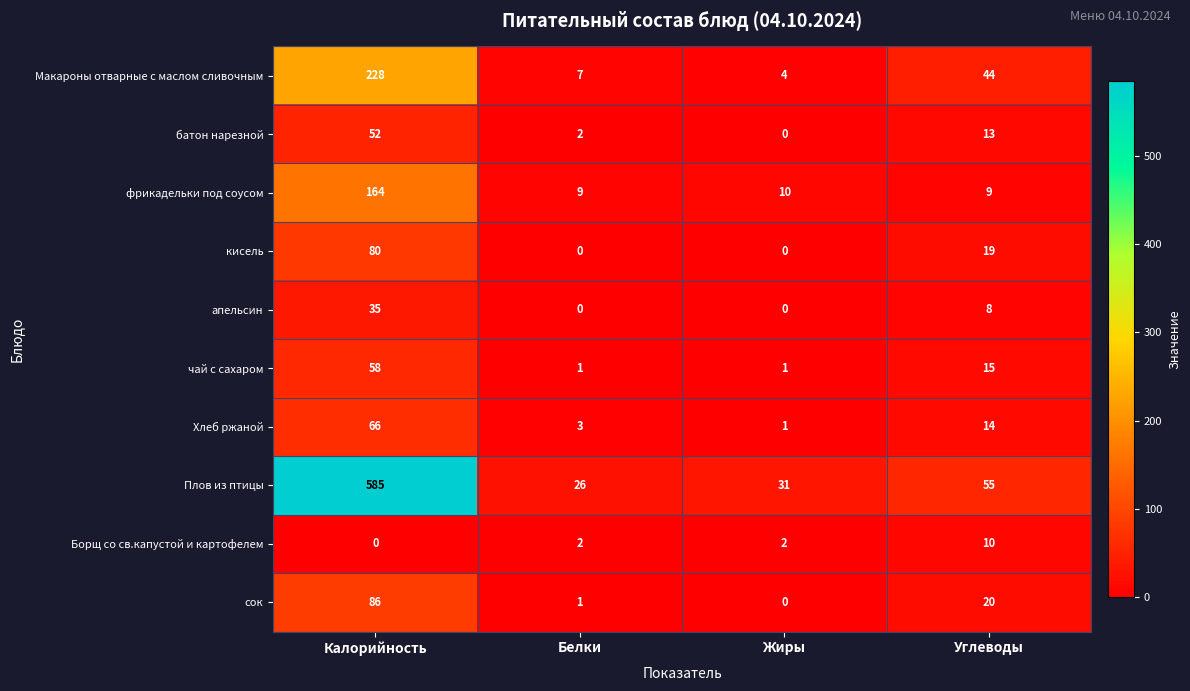

Which series has the widest spread of values?

Плов из птицы